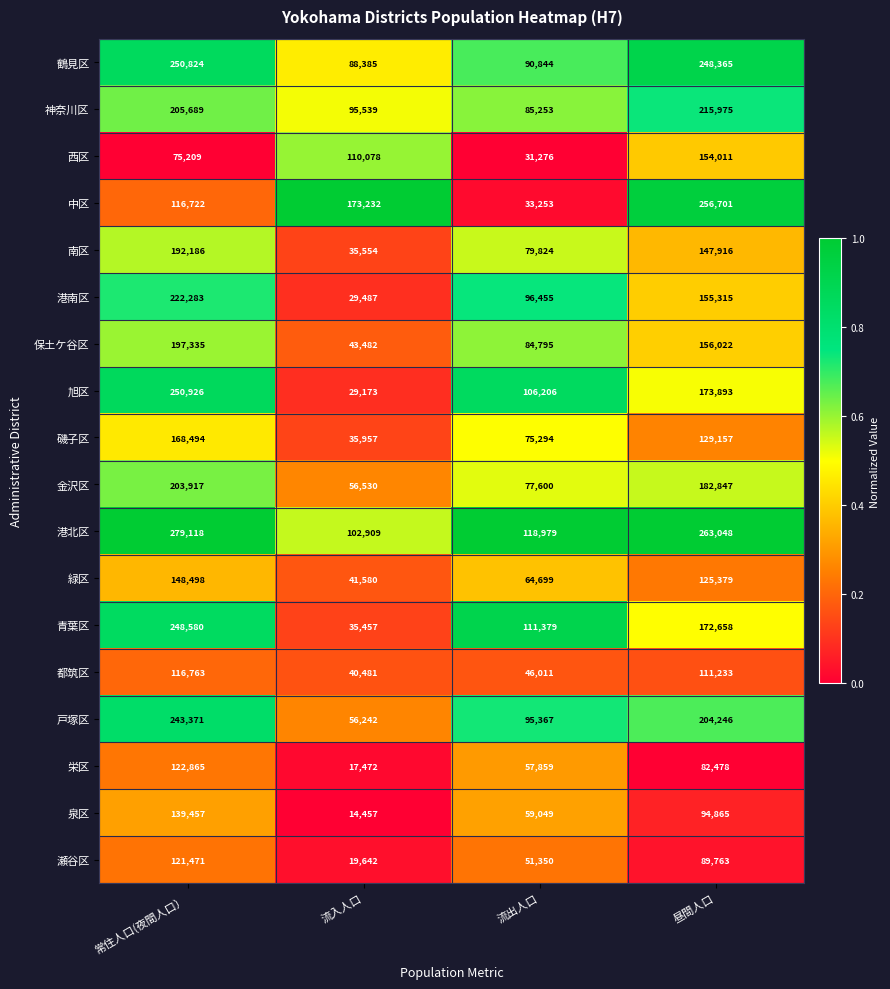

True or false: 港北区 has a value of 381136 at 常住人口(夜間人口）.

False